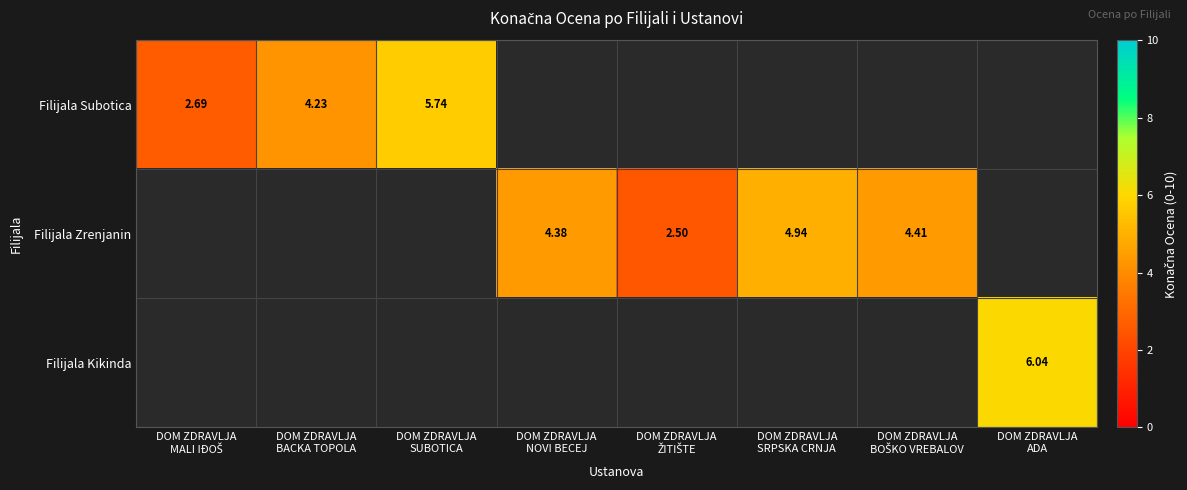

At which label is Filijala Zrenjanin closest to 2?

DOM ZDRAVLJA ŽITIŠTE